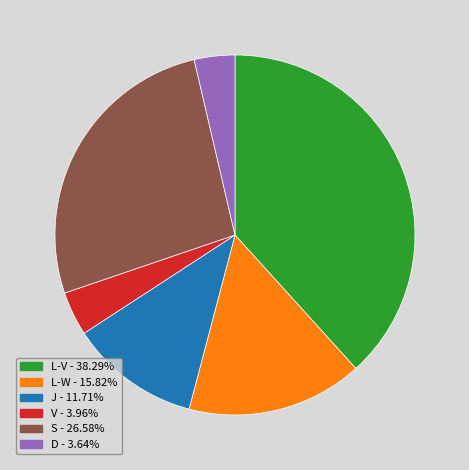

Is there a majority slice in this chart?

No